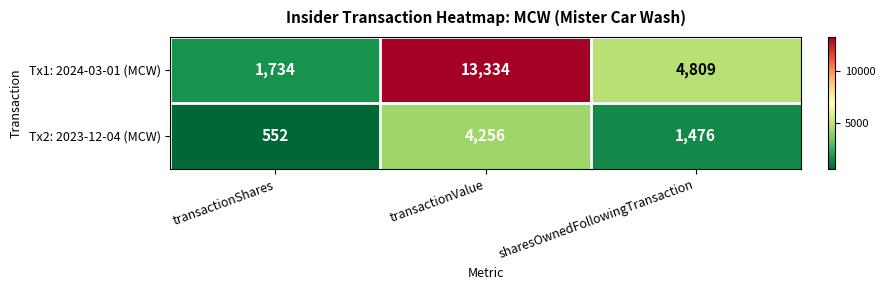

Which category has the lowest value across all series?

transactionShares